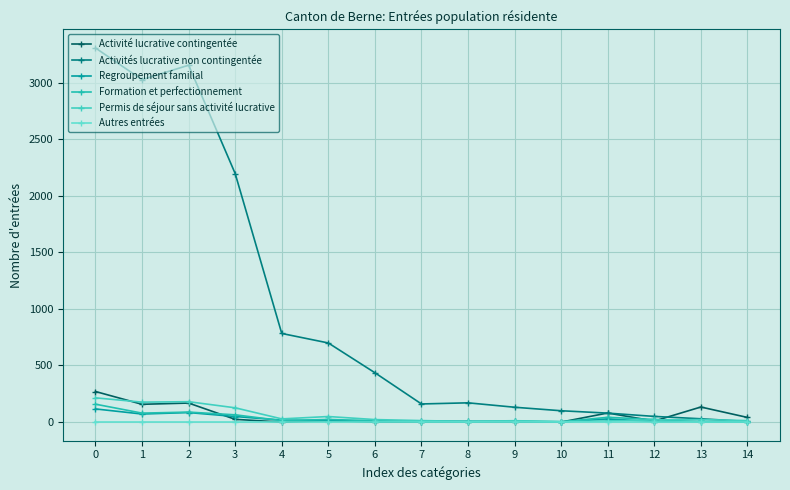

What value does the Regroupement familial series have at 1, to the nearest 50?

50